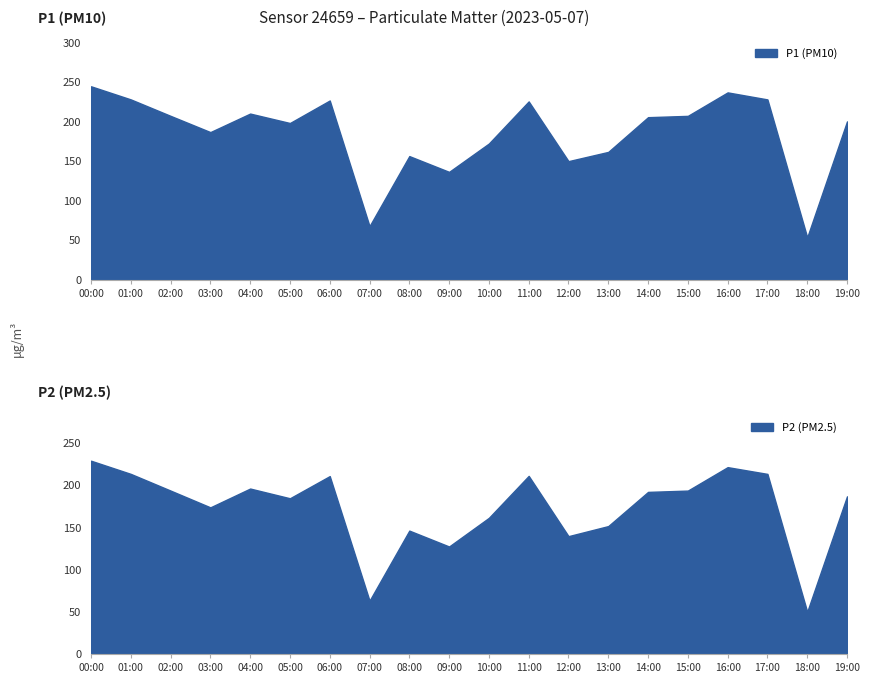

What is the label of the 14th point from the left?

13:00